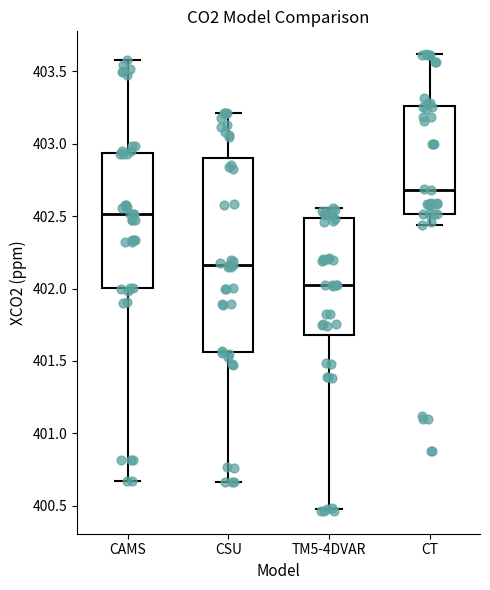

Where does the upper whisker of the box for CT end on the y-axis? The values are not printed on the chart, so give them approximately, as read against the axis.

403.60